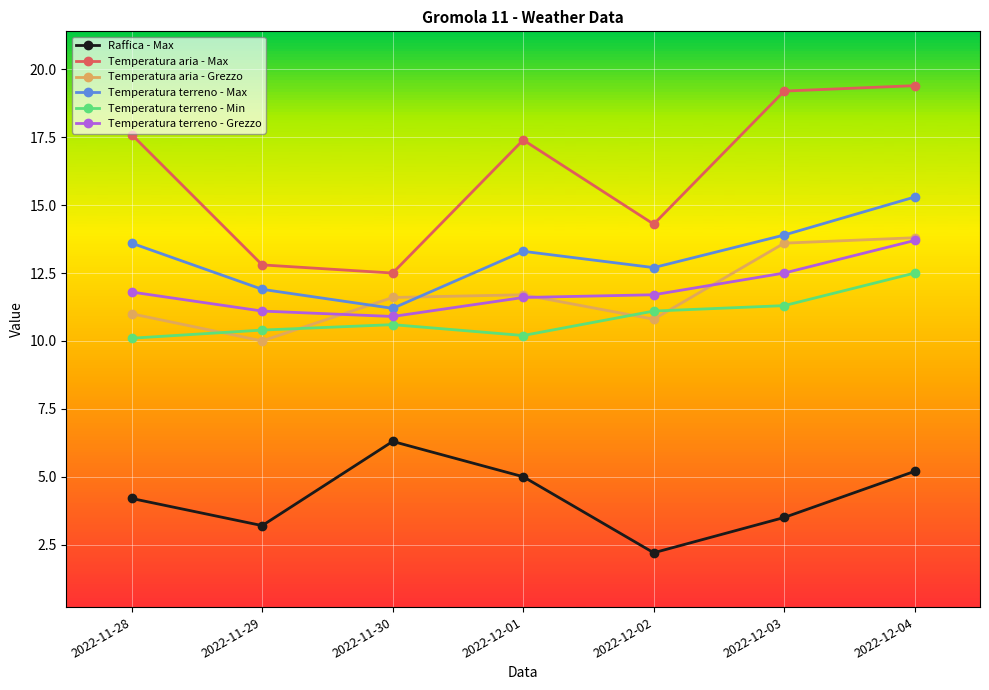

Reading left to right, extract all data points from this chart.

Raffica - Max: 4.2	3.2	6.3	5.0	2.2	3.5	5.2
Temperatura aria - Max: 17.6	12.8	12.5	17.4	14.3	19.2	19.4
Temperatura aria - Grezzo: 11.0	10.0	11.6	11.7	10.8	13.6	13.8
Temperatura terreno - Max: 13.6	11.9	11.2	13.3	12.7	13.9	15.3
Temperatura terreno - Min: 10.1	10.4	10.6	10.2	11.1	11.3	12.5
Temperatura terreno - Grezzo: 11.8	11.1	10.9	11.6	11.7	12.5	13.7